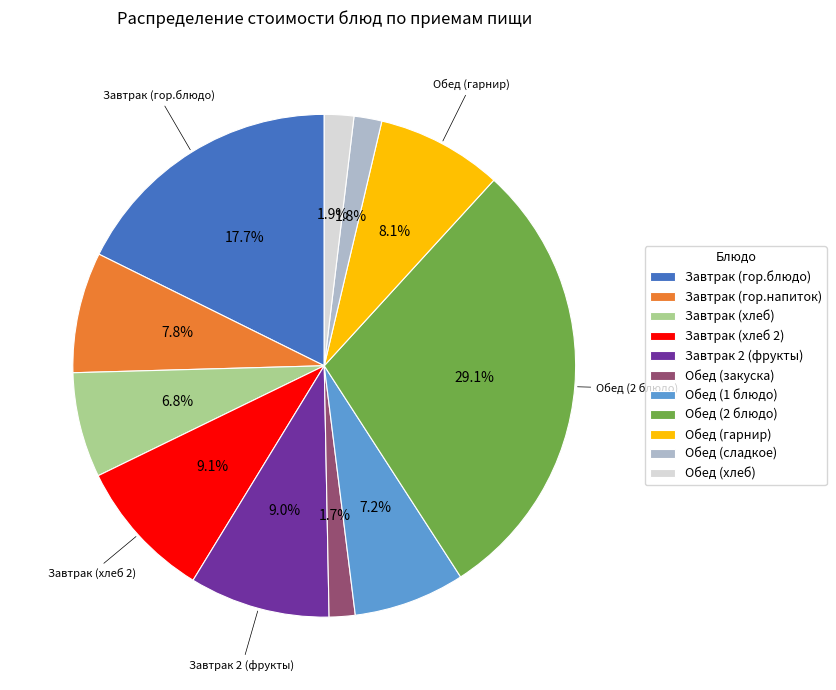

To the nearest percent, what portion does Завтрак 2 (фрукты) represent?

9%